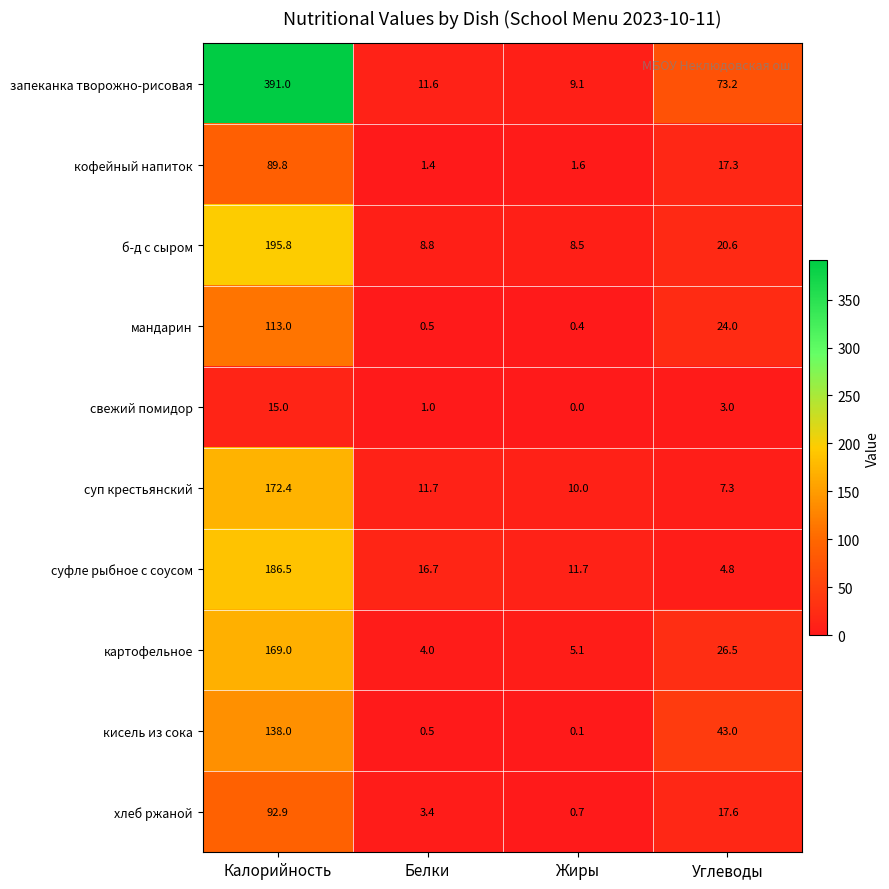

At which label does мандарин reach its peak?

Калорийность